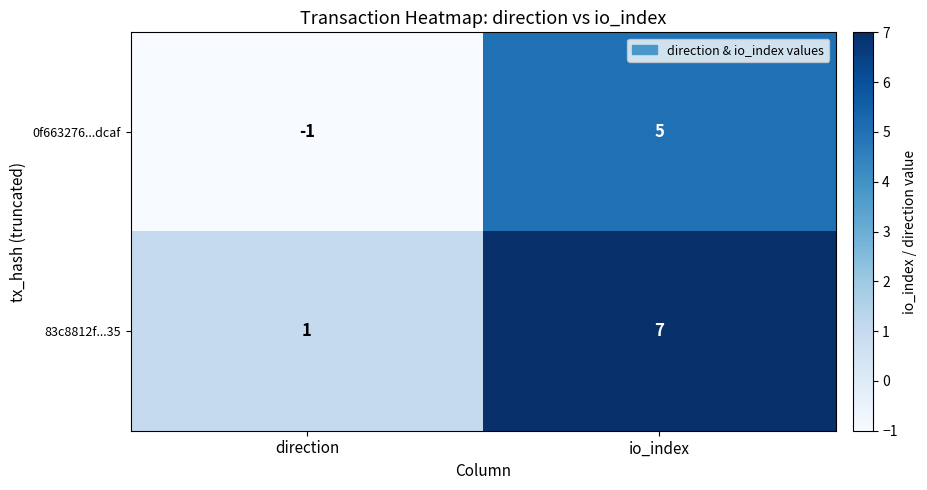

The 83c8812f...35 series shows 7 at io_index. True or false?

True